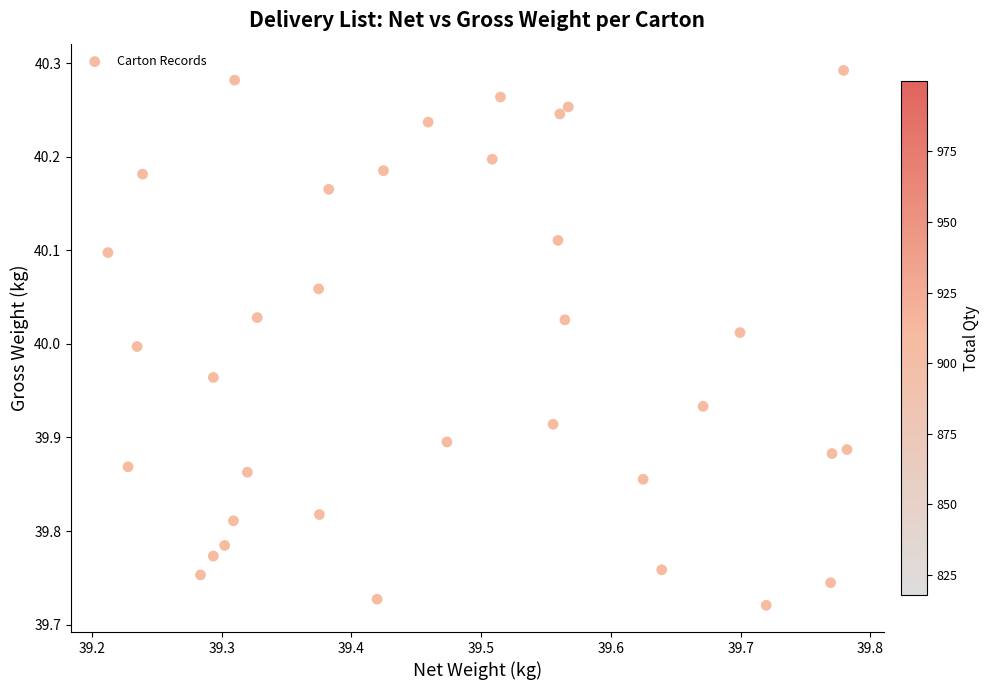

What is the range of Y values (max minus min)?

0.6